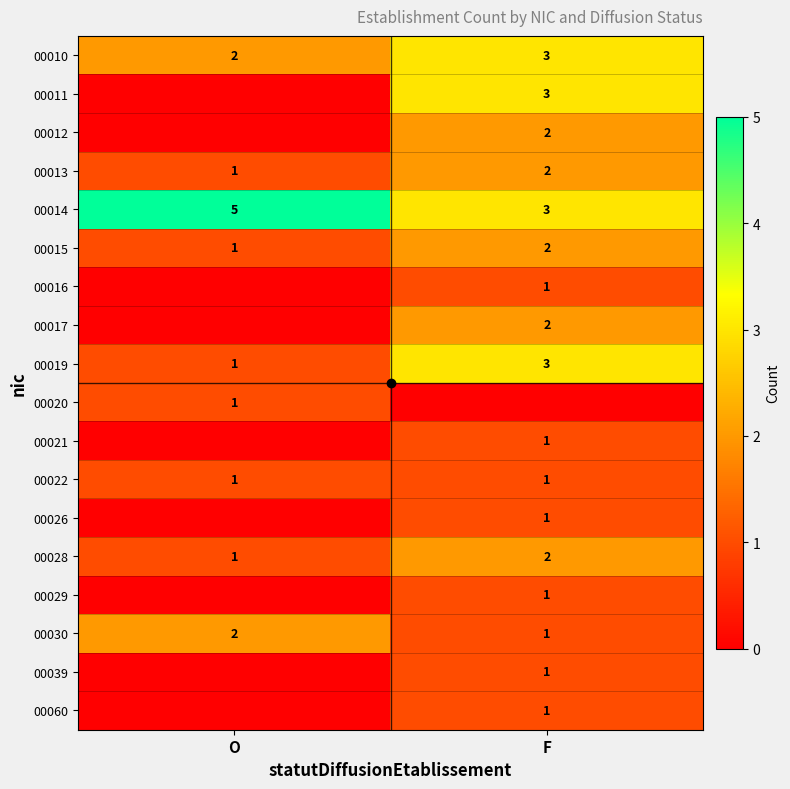

What is the maximum value shown in the chart?

5